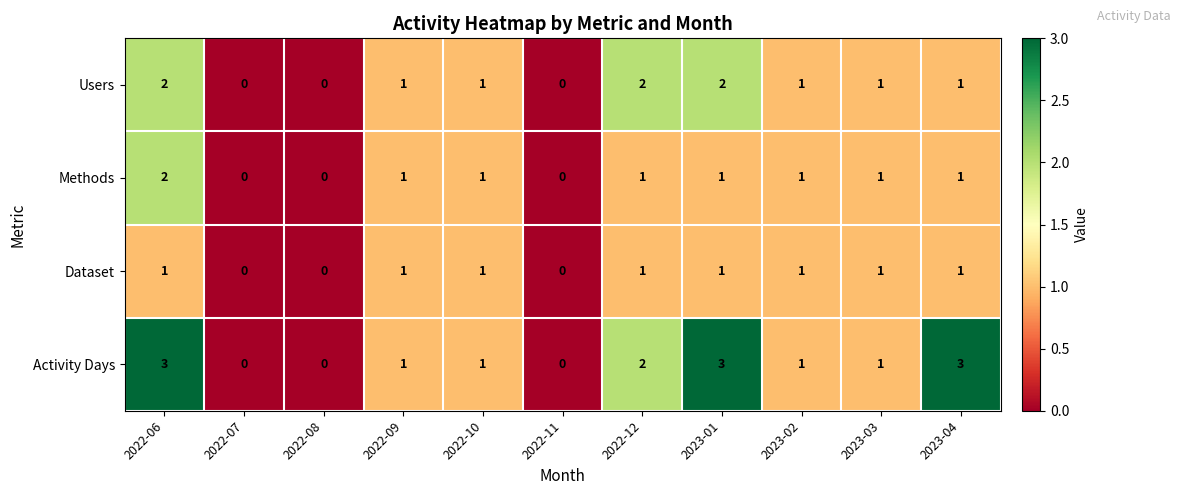

At which label does Users first exceed 1?

2022-06